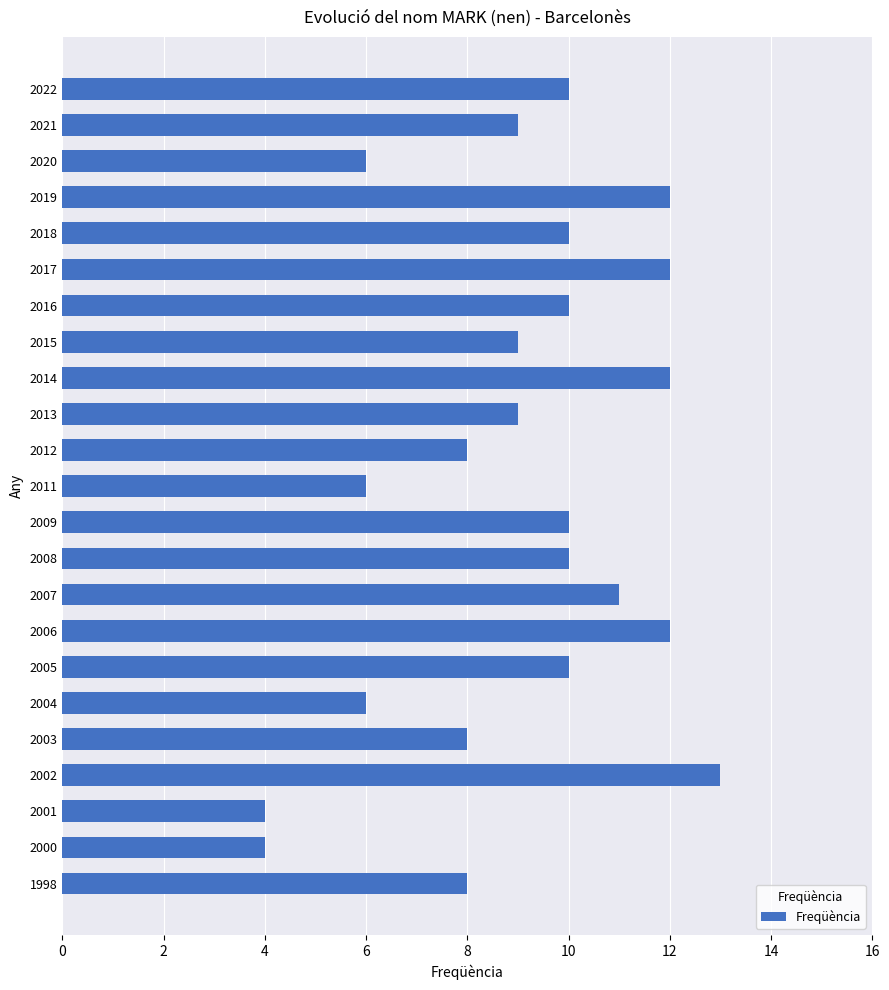

What is the average value?

9